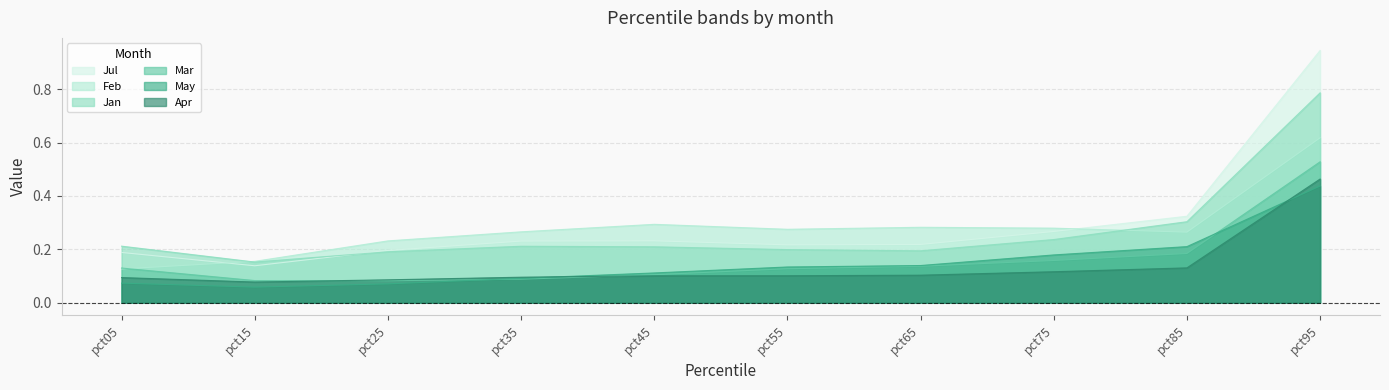

How many interior local peaks does the Jul series have?

1